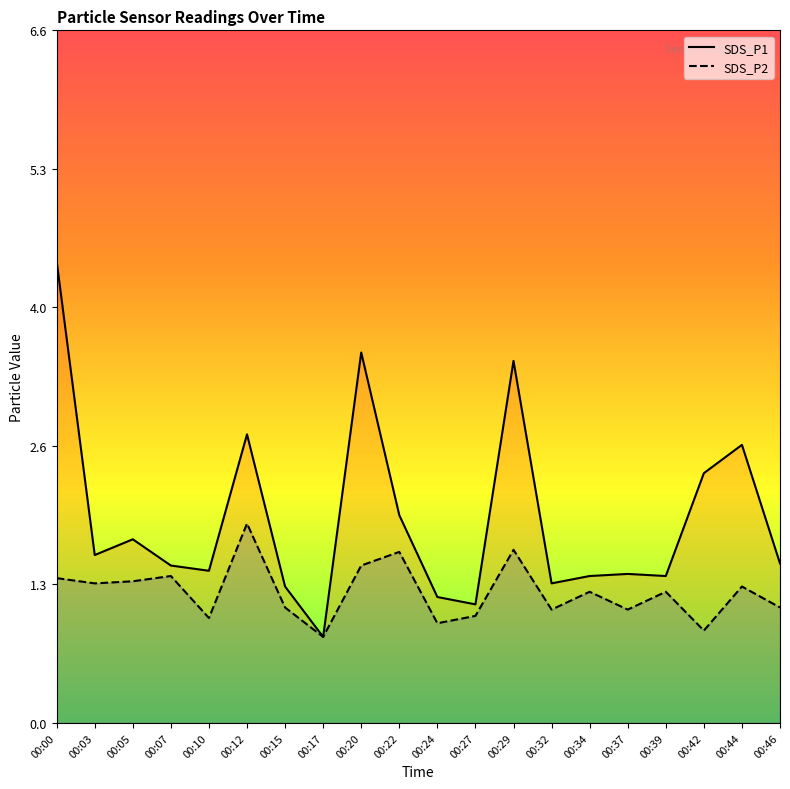

Which series has the largest total across all categories?

SDS_P1